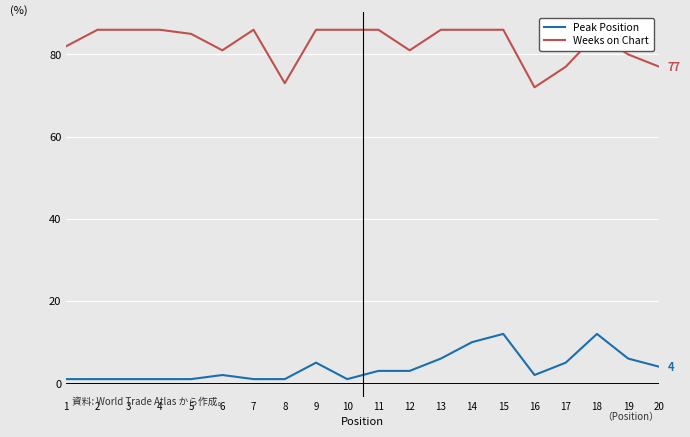

Is the value of Weeks on Chart at 11 greater than the value of Peak Position at 18?

Yes